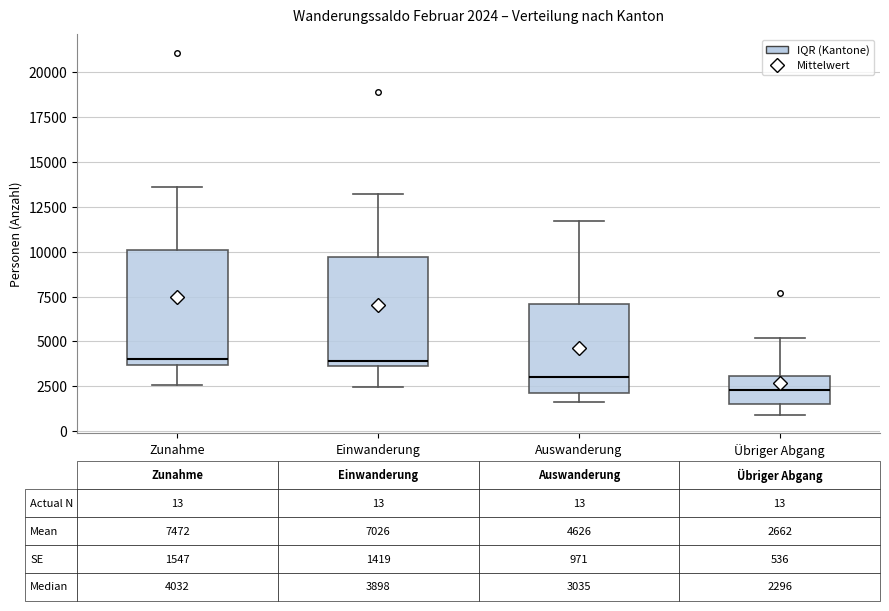

Which box has the lowest median line?

Übriger Abgang